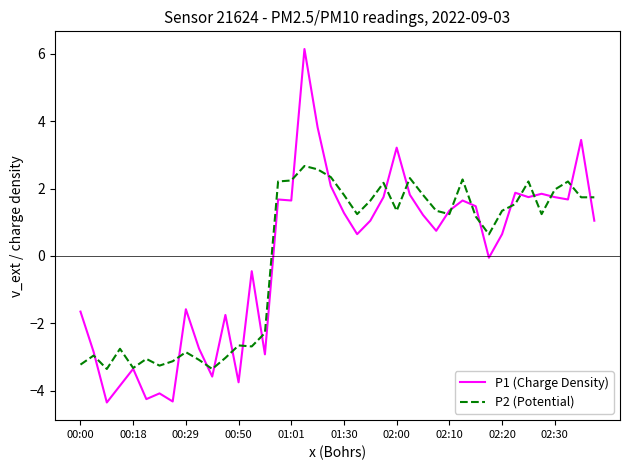

Does the chart have visible grid lines?

No